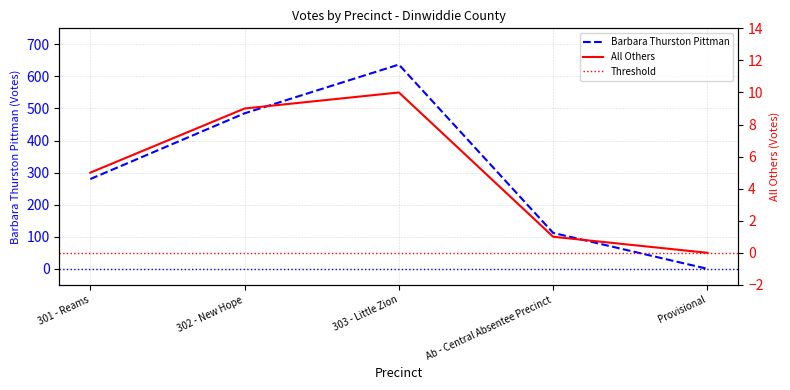

How many data points does each series have?

5